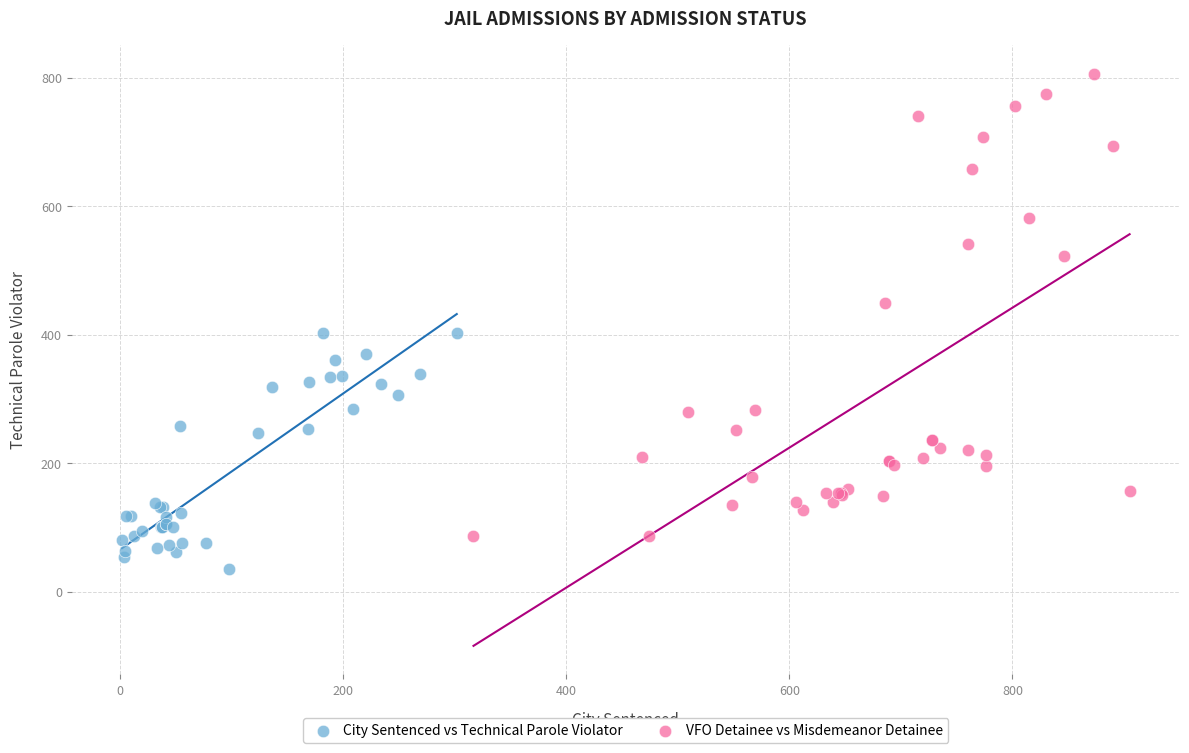

Which series contains the highest Y value?

VFO Detainee vs Misdemeanor Detainee